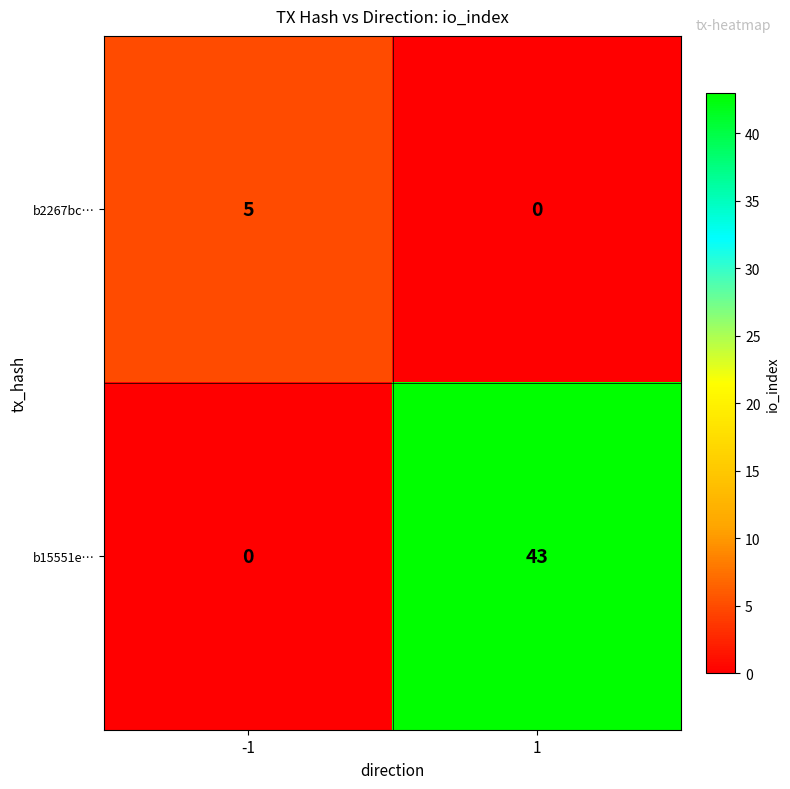

At 1, list the series in order from largest to smallest.

b15551e…, b2267bc…